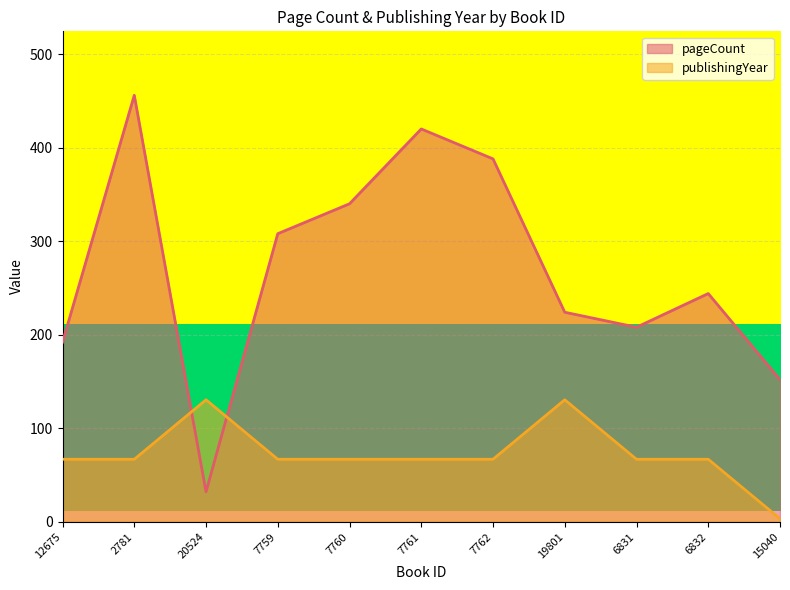

At how many categories does at least one series exceed 275?

5